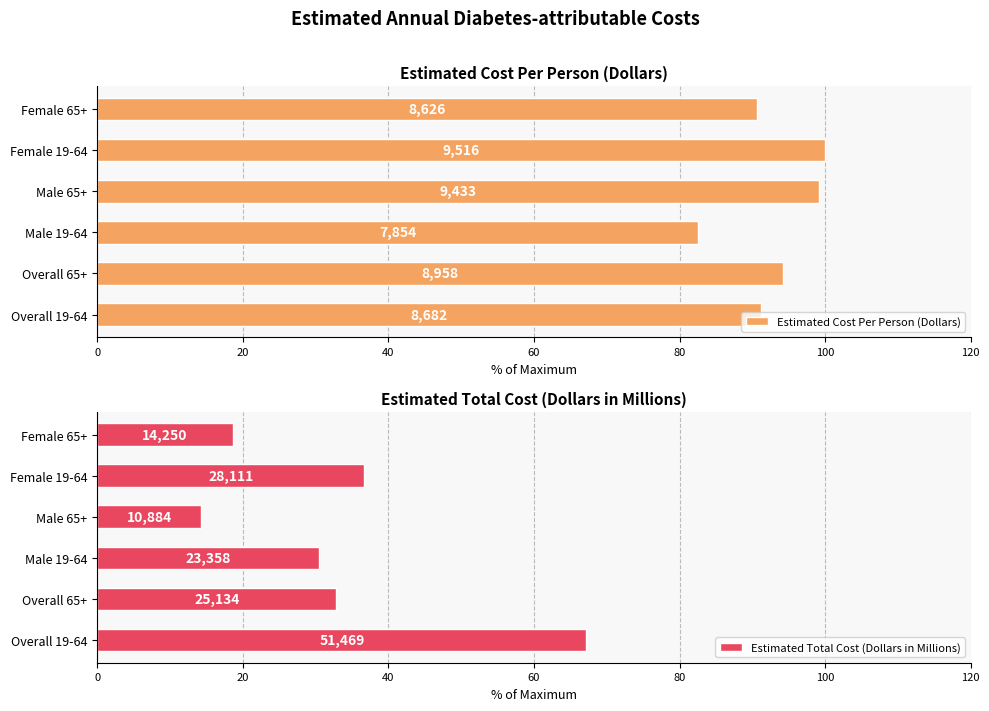

Reading left to right, what are all the values shown in this chart?

Estimated Cost Per Person (Dollars): 91.2	94.1	82.5	99.1	100.0	90.6
Estimated Total Cost (Dollars in Millions): 67.2	32.8	30.5	14.2	36.7	18.6